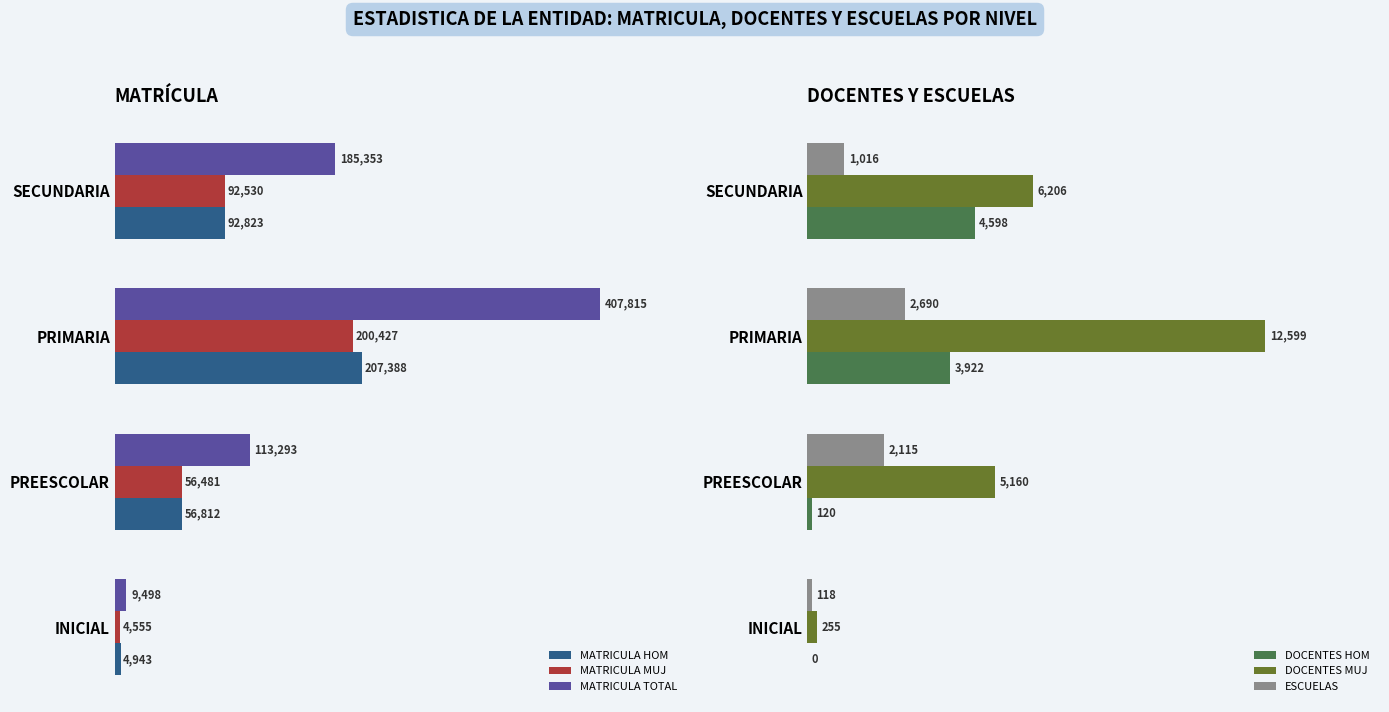

What are all the series names shown in the legend?

MATRICULA HOM, MATRICULA MUJ, MATRICULA TOTAL, DOCENTES HOM, DOCENTES MUJ, ESCUELAS